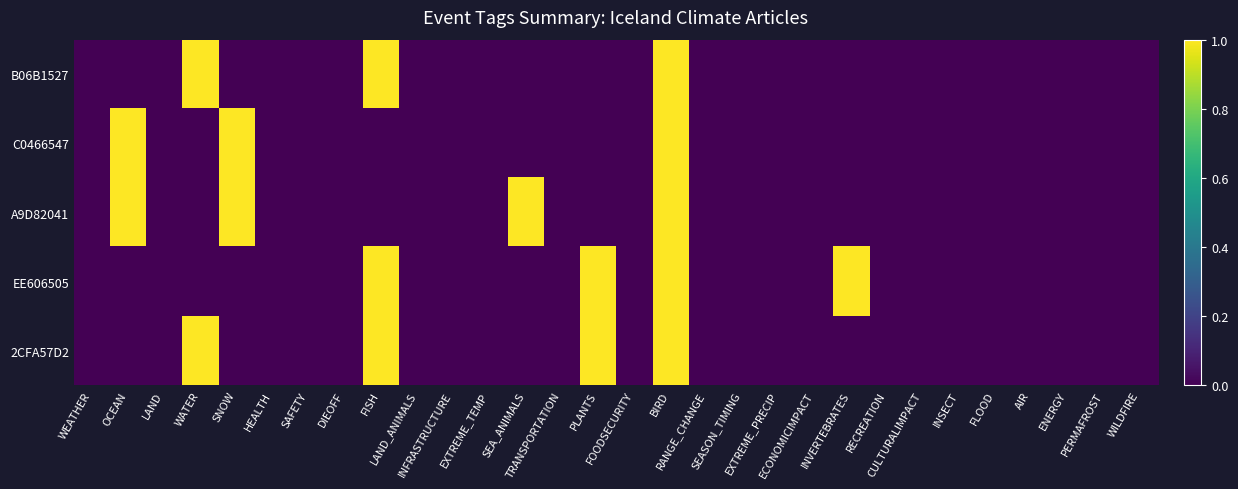

What is the difference between the highest and lowest values at SNOW?

1